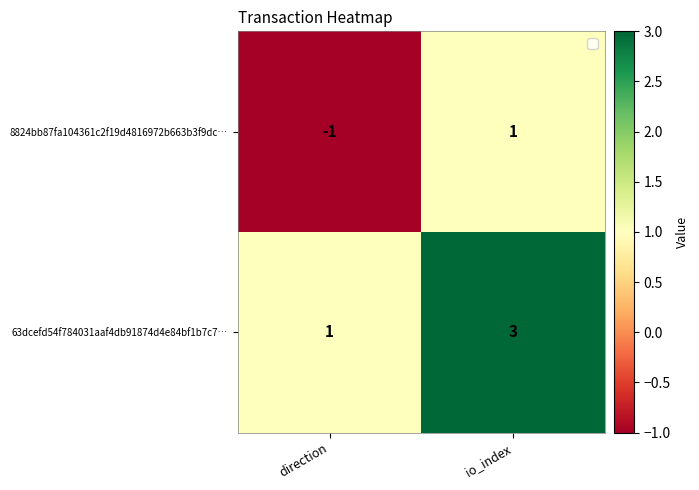

What is the approximate value of 63dcefd54f784031aaf4db91874d4e84bf1b7c7… at io_index?

3